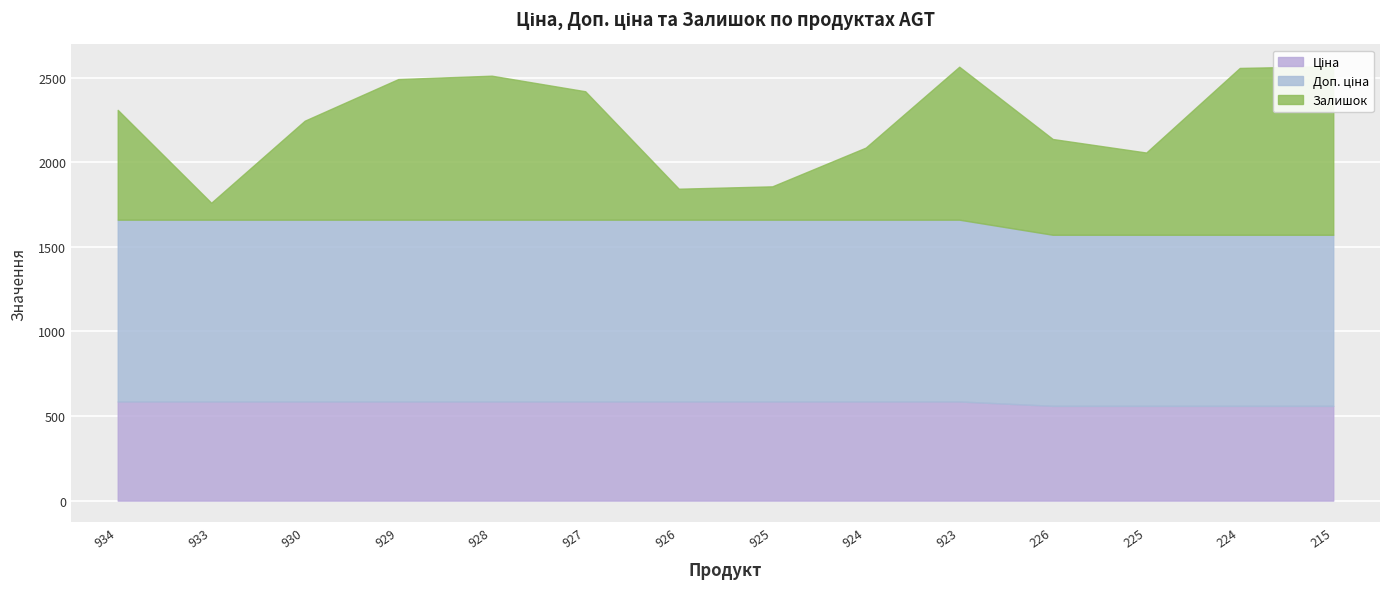

What position from the left is Ламінат AGT Pruva PRK225?

12